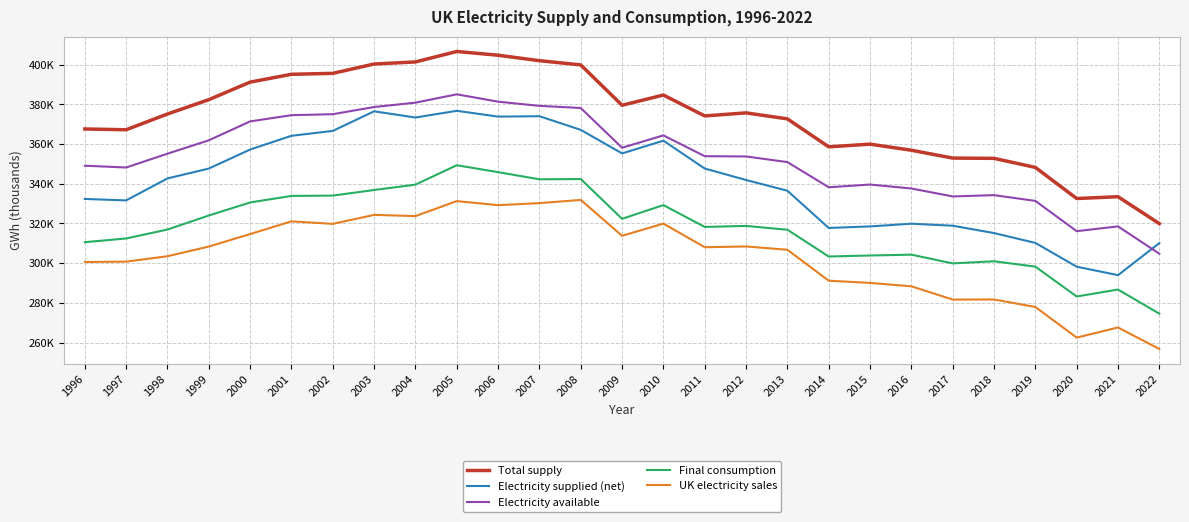

Is this an area chart (filled region under the line)?

No